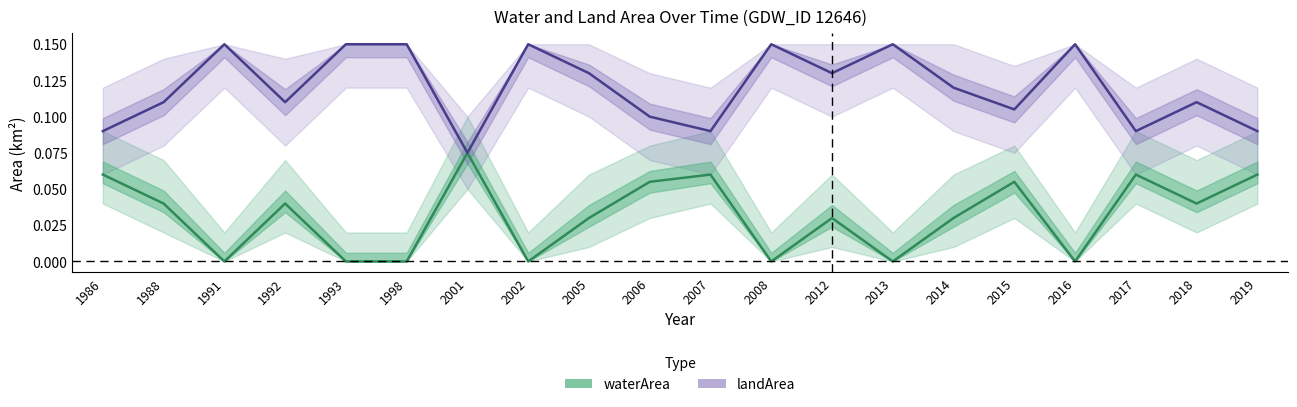

Rank the categories by waterArea value from highest to lowest.

2001, 1986, 2007, 2017, 2019, 2006, 2015, 1988, 1992, 2018, 2005, 2012, 2014, 1991, 1993, 1998, 2002, 2008, 2013, 2016